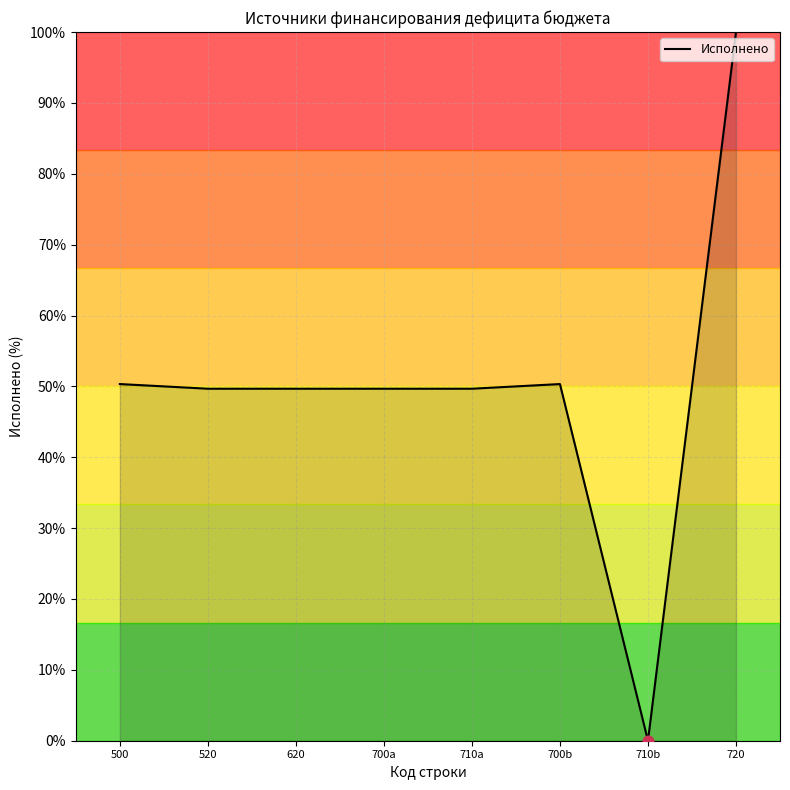

Approximately how many times larger is the value at 700b compared to 700a?

1.0